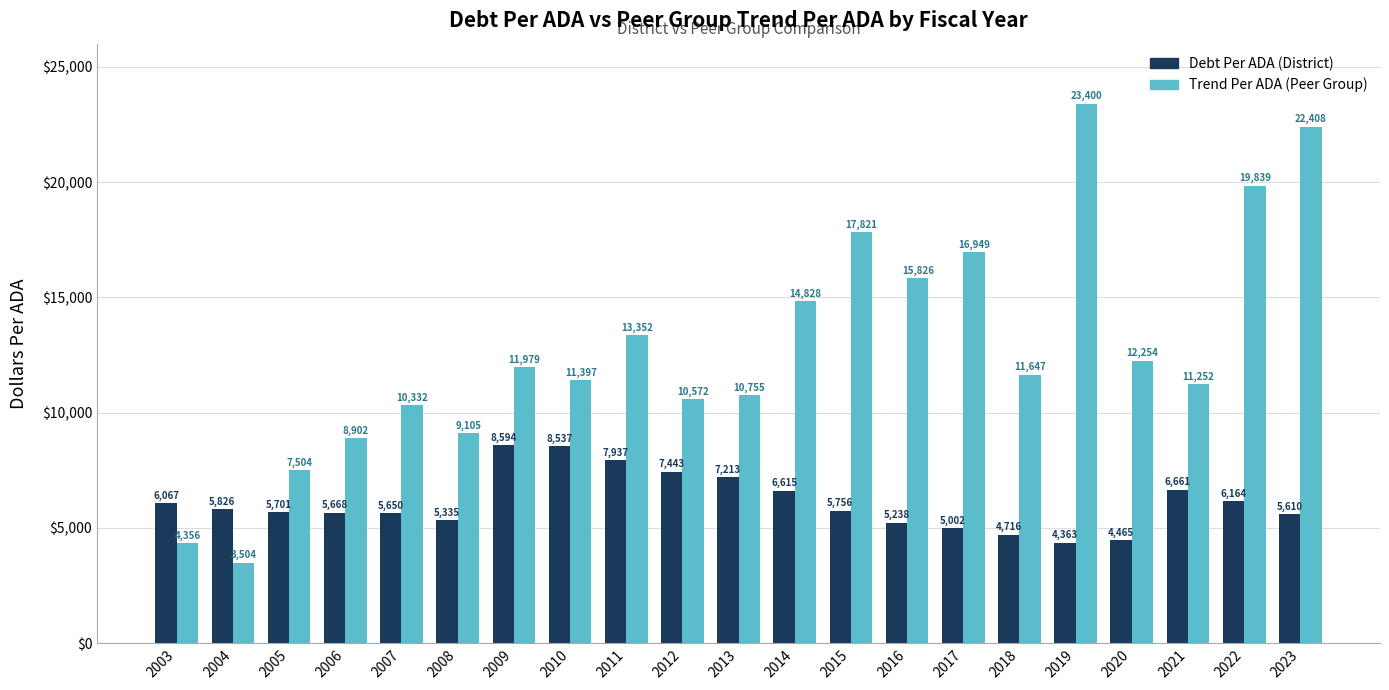

At which category is the sum across all series the highest?

2023